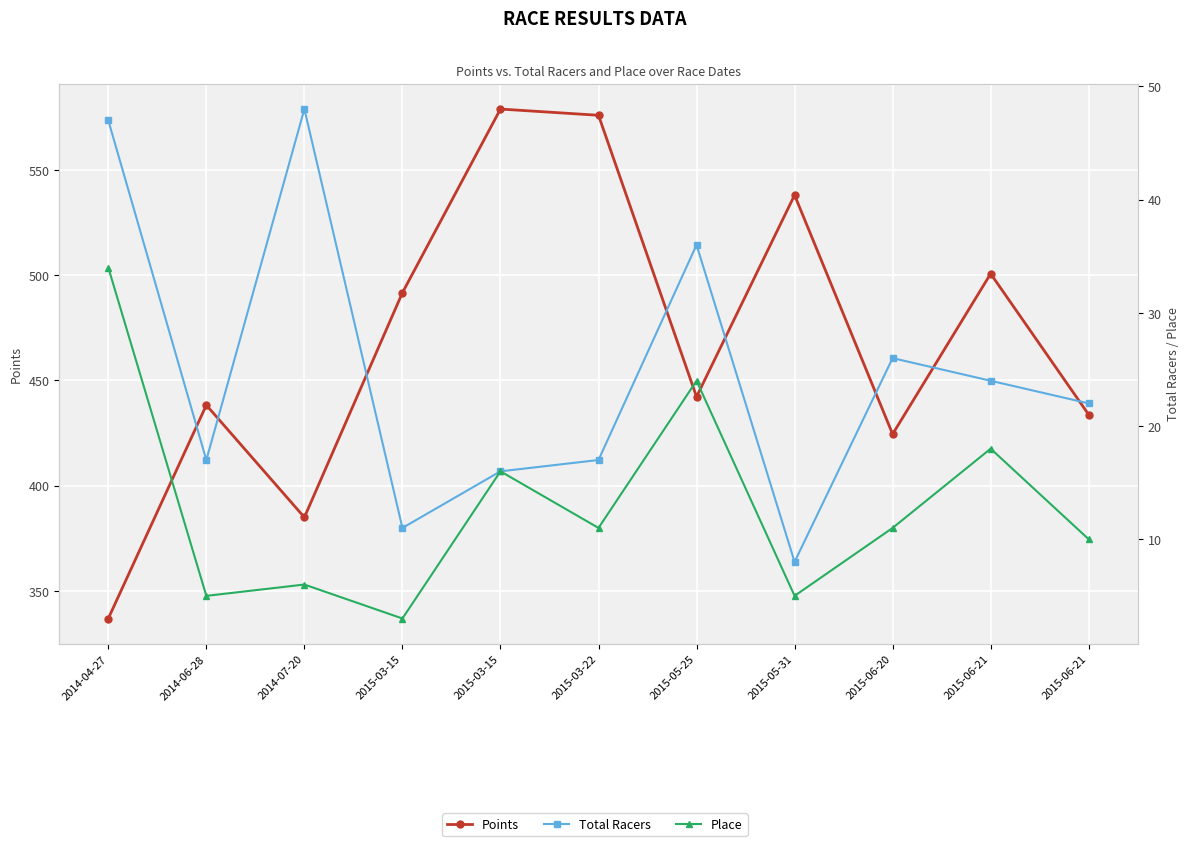

Reading left to right, transcribe all the data shown in this chart.

Points: 2014-04-27=336.8	2014-06-28=438.2	2014-07-20=384.9	2015-03-15=491.7	2015-03-15=578.9	2015-03-22=576.0	2015-05-25=442.2	2015-05-31=538.0	2015-06-20=424.5	2015-06-21=500.7	2015-06-21=433.7
Total Racers: 2014-04-27=47.0	2014-06-28=17.0	2014-07-20=48.0	2015-03-15=11.0	2015-03-15=16.0	2015-03-22=17.0	2015-05-25=36.0	2015-05-31=8.0	2015-06-20=26.0	2015-06-21=24.0	2015-06-21=22.0
Place: 2014-04-27=34.0	2014-06-28=5.0	2014-07-20=6.0	2015-03-15=3.0	2015-03-15=16.0	2015-03-22=11.0	2015-05-25=24.0	2015-05-31=5.0	2015-06-20=11.0	2015-06-21=18.0	2015-06-21=10.0